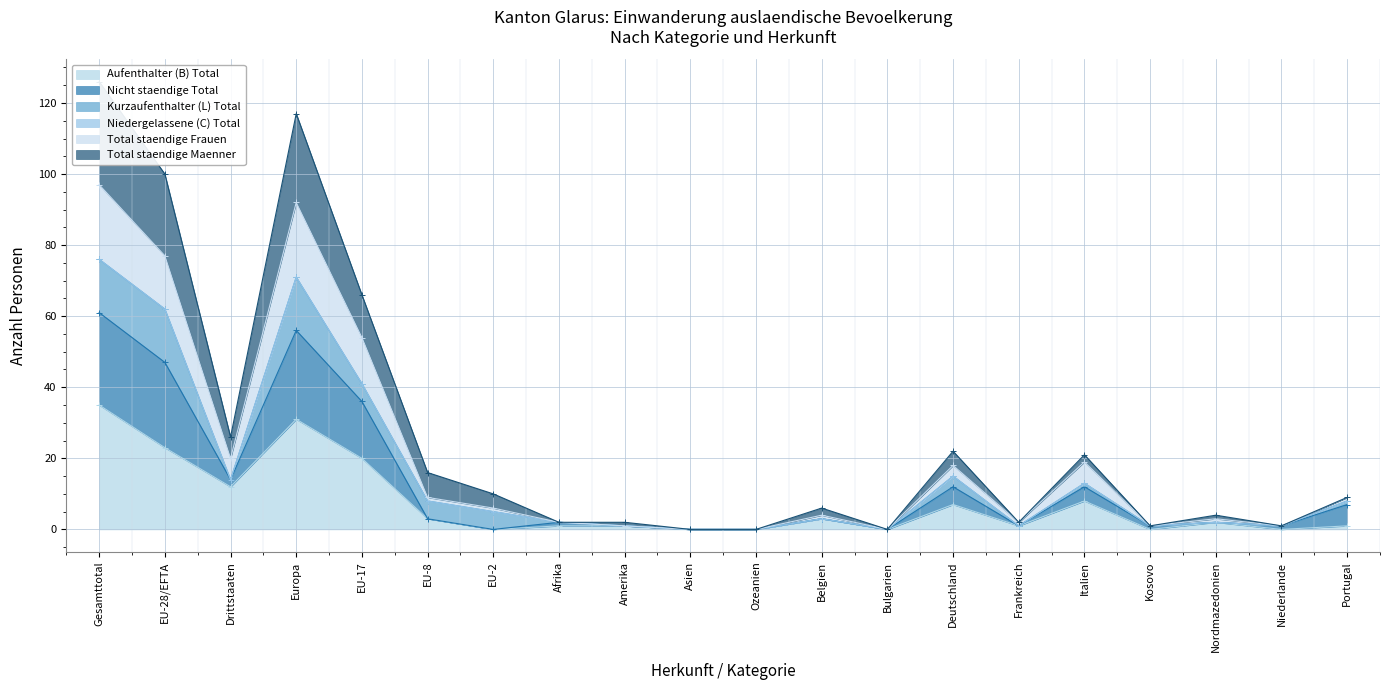

The Aufenthalter (B) Total series shows 17 at Asien. True or false?

False